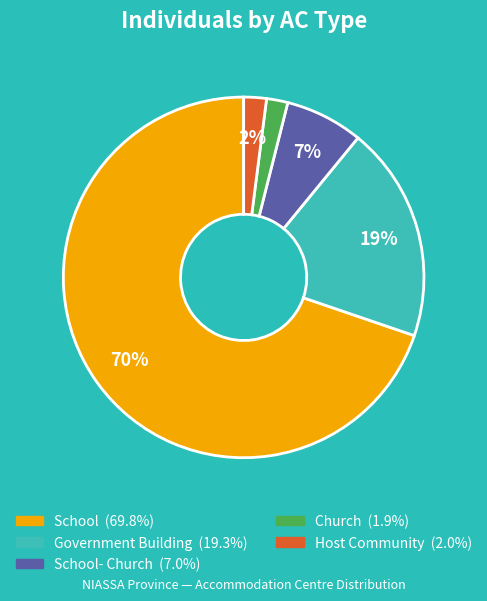

Does any single category account for the majority?

Yes